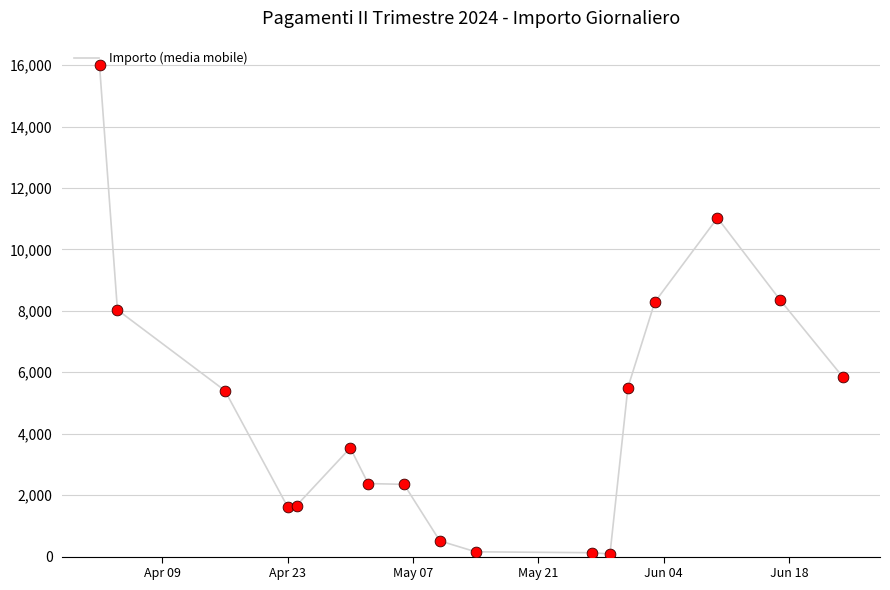

What is the greatest value displayed?

15999.0